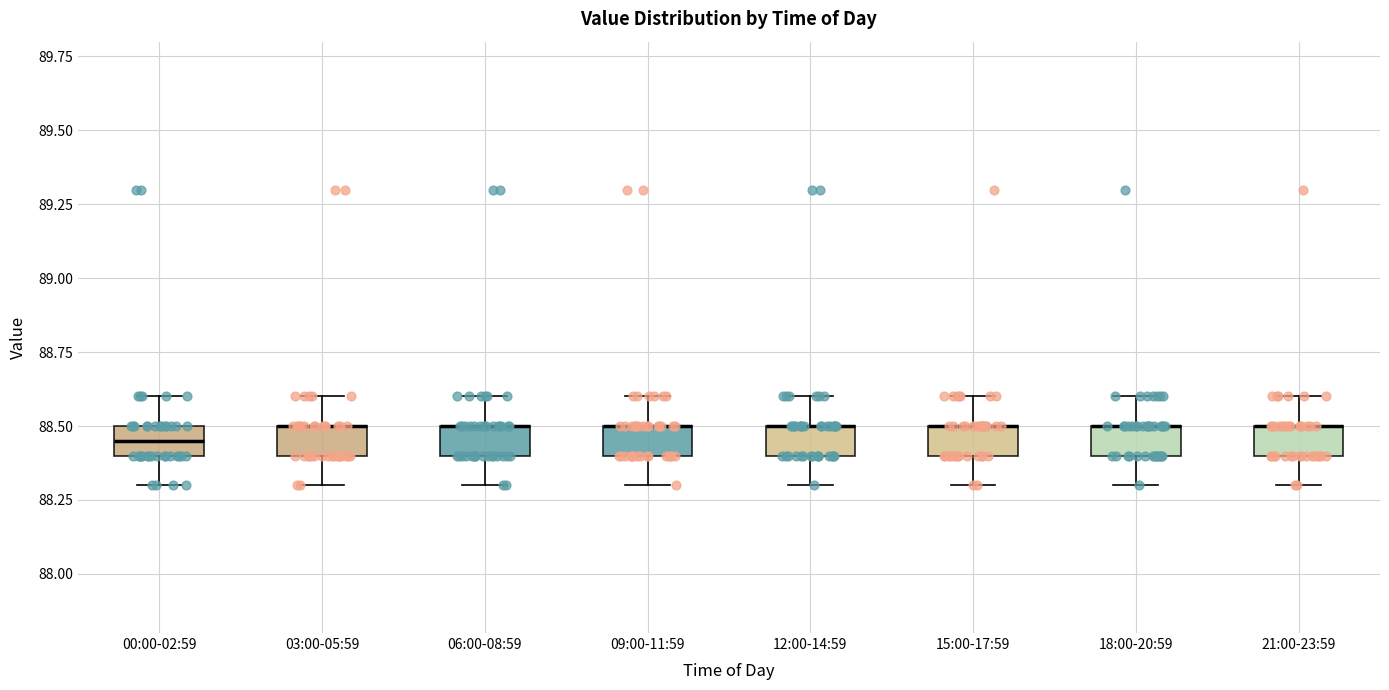

Reading left to right, transcribe this box plot: for each box, give where its median line is, the range the box spans, and where its two whiskers end, as read against the y-axis. The values are not printed on the chart, so give them approximately, as read against the axis.

00:00-02:59: median 88.45, box 88.40 to 88.50, whiskers 88.30 to 88.60
03:00-05:59: median 88.50 (drawn on the box's upper edge), box 88.40 to 88.50, whiskers 88.30 to 88.60
06:00-08:59: median 88.50 (drawn on the box's upper edge), box 88.40 to 88.50, whiskers 88.30 to 88.60
09:00-11:59: median 88.50 (drawn on the box's upper edge), box 88.40 to 88.50, whiskers 88.30 to 88.60
12:00-14:59: median 88.50 (drawn on the box's upper edge), box 88.40 to 88.50, whiskers 88.30 to 88.60
15:00-17:59: median 88.50 (drawn on the box's upper edge), box 88.40 to 88.50, whiskers 88.30 to 88.60
18:00-20:59: median 88.50 (drawn on the box's upper edge), box 88.40 to 88.50, whiskers 88.30 to 88.60
21:00-23:59: median 88.50 (drawn on the box's upper edge), box 88.40 to 88.50, whiskers 88.30 to 88.60